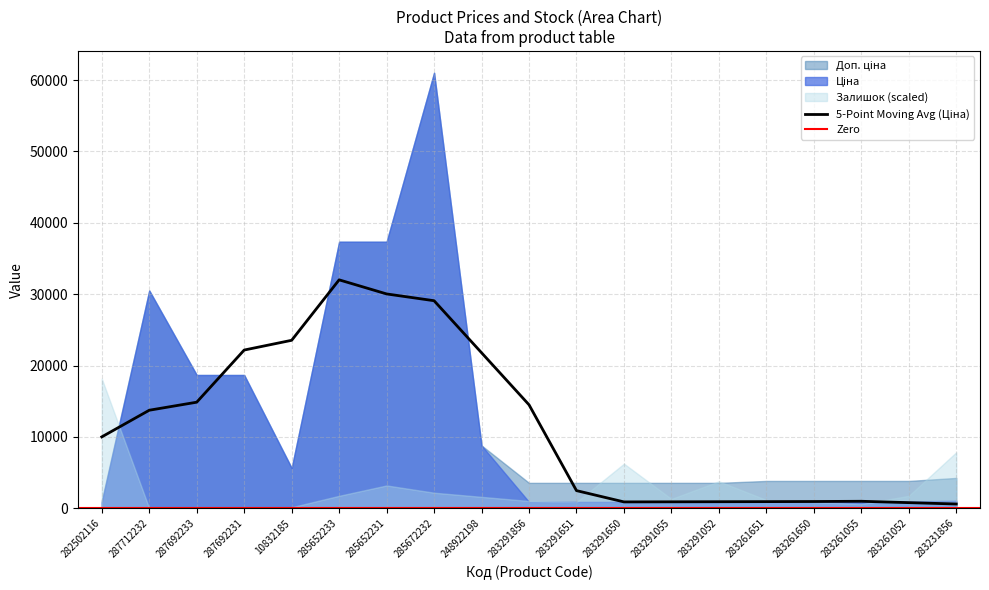

What is the sum of the Доп. ціна values at 287692233 and 283261055?

22499.9